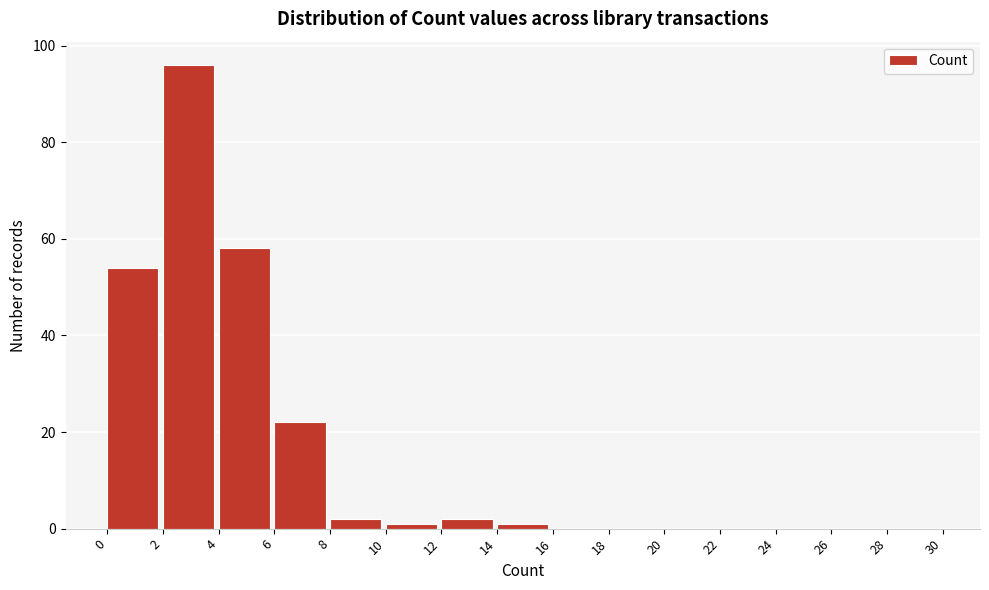

Which range on the x-axis has the tallest bar?

2 to 4